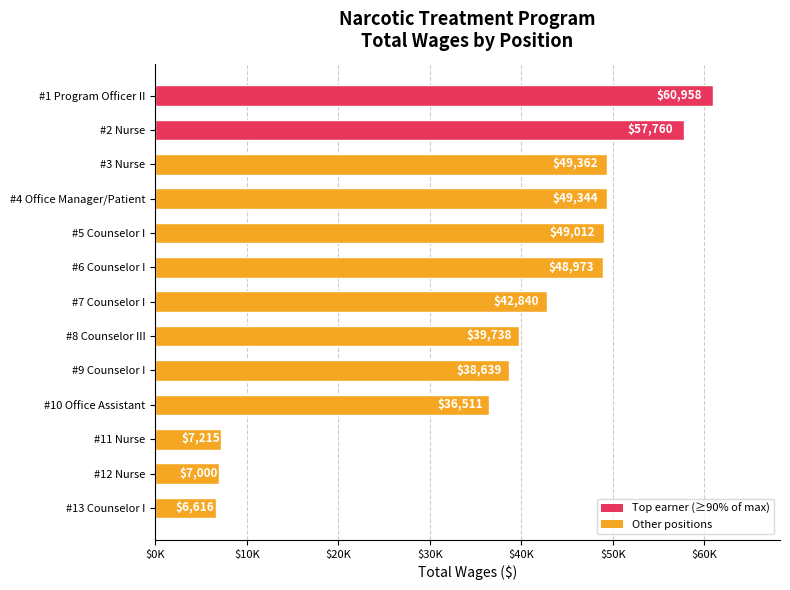

Does the chart contain any negative values?

No